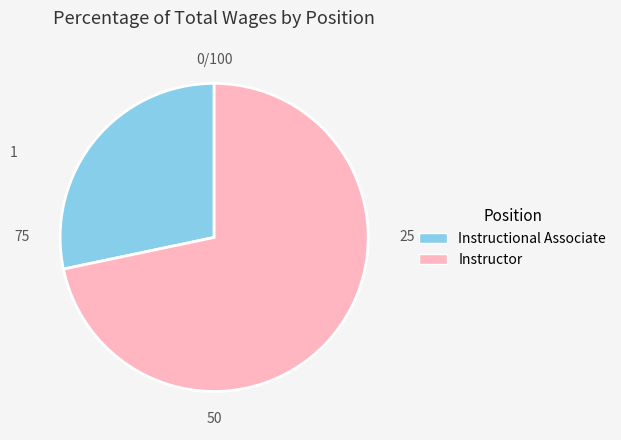

Which has a higher value, Instructor or Instructional Associate?

Instructor